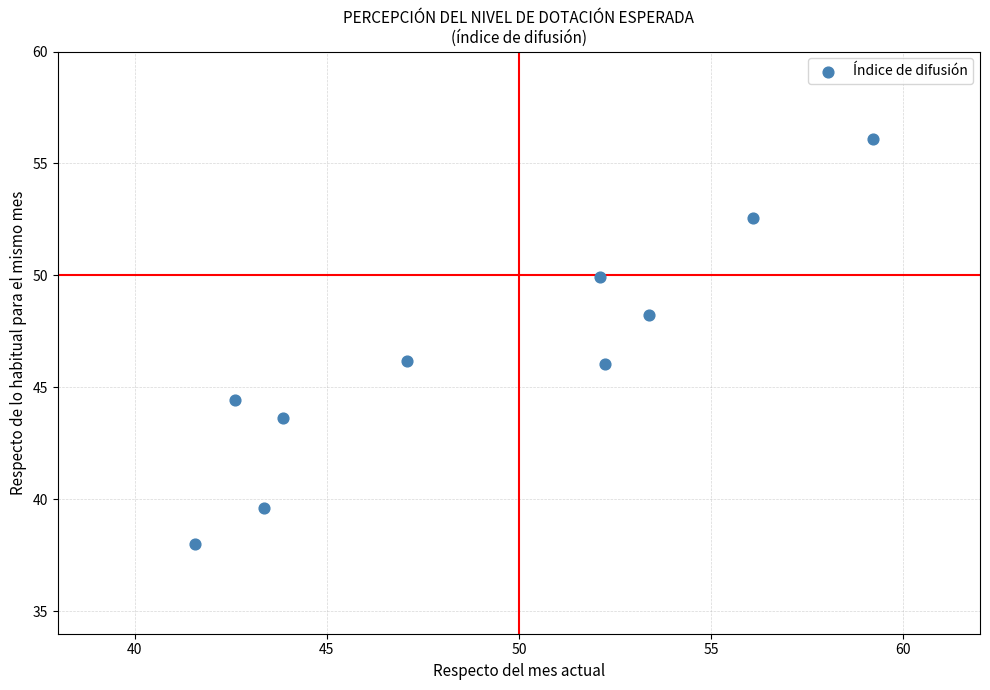

What is the average Y value?

46.5